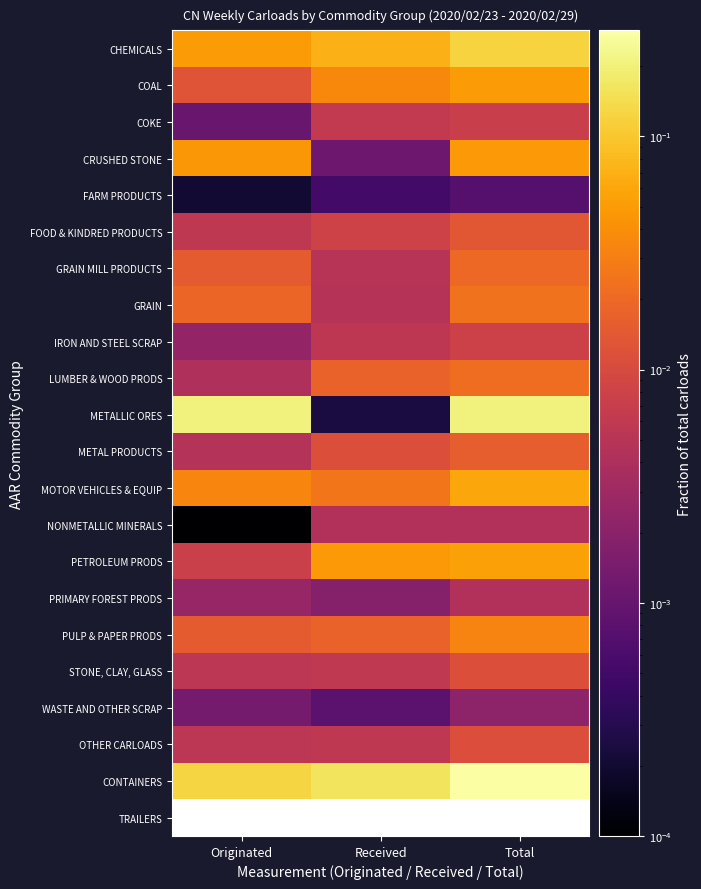

Count the number of data series in this chart.

22